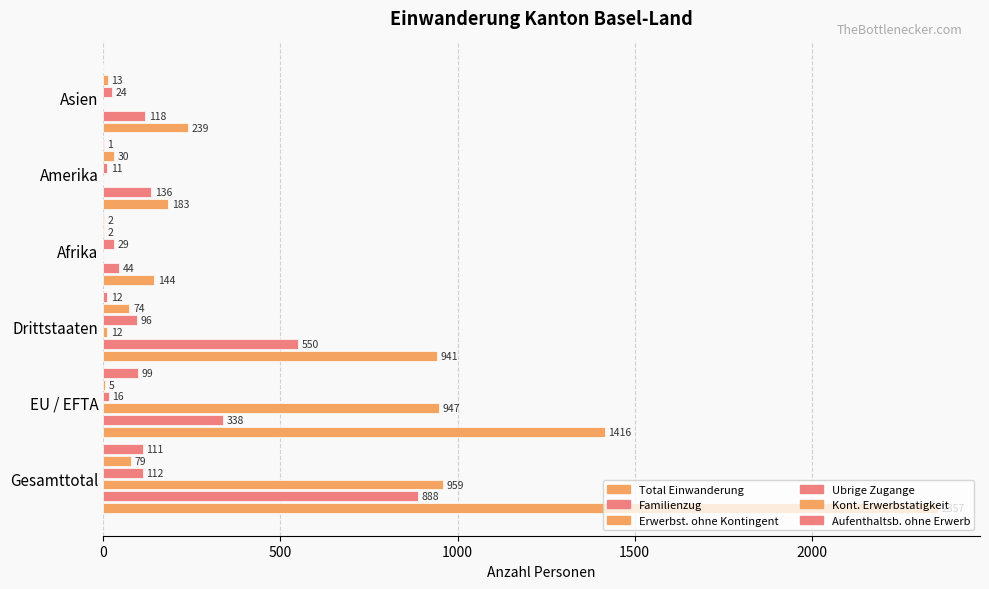

Count the number of categories in the chart.

6